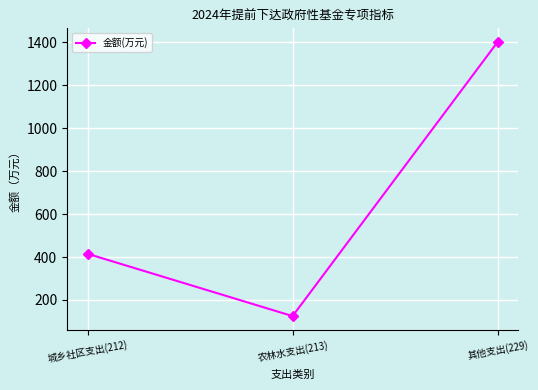

What is the value of the 3rd point from the left?

1401